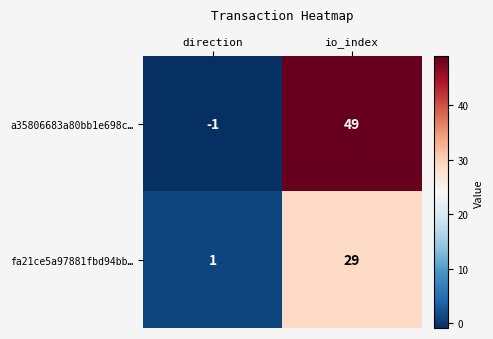

Which series has the largest total across all categories?

a35806683a80bb1e698c…